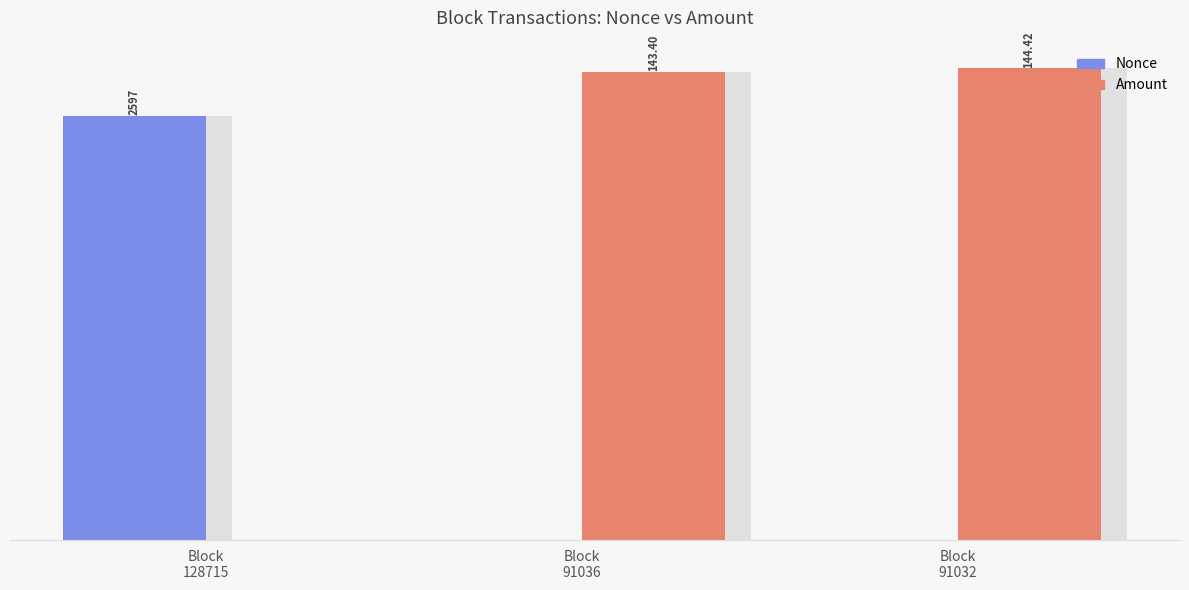

What is the difference between the highest and lowest values at Block
91032?

14.4